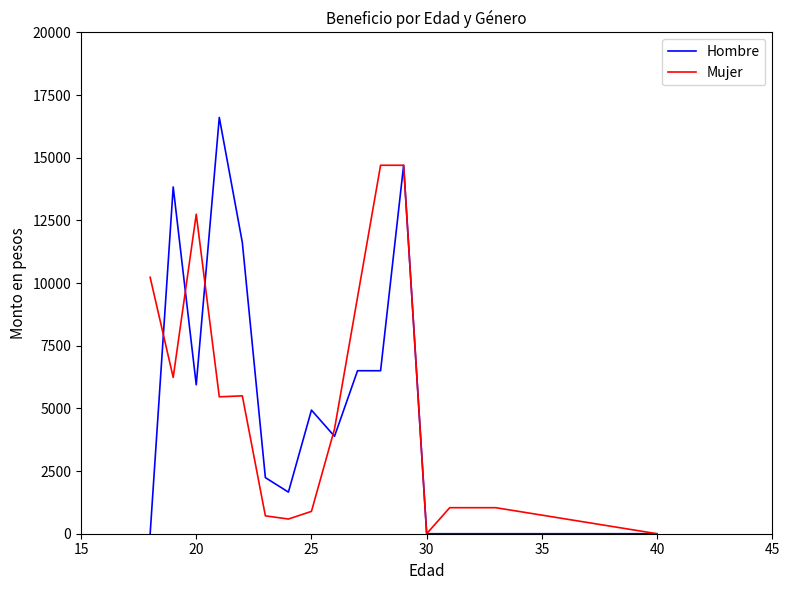

Count the number of categories in the chart.

16